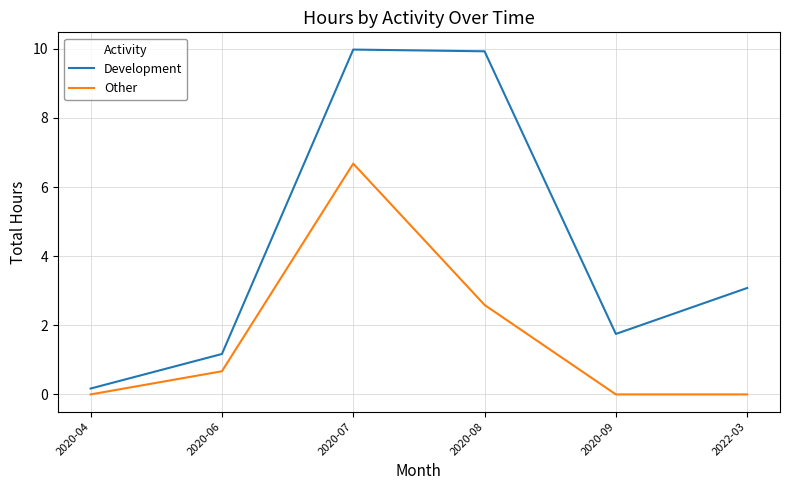

What is the average value of the Other series?

1.7